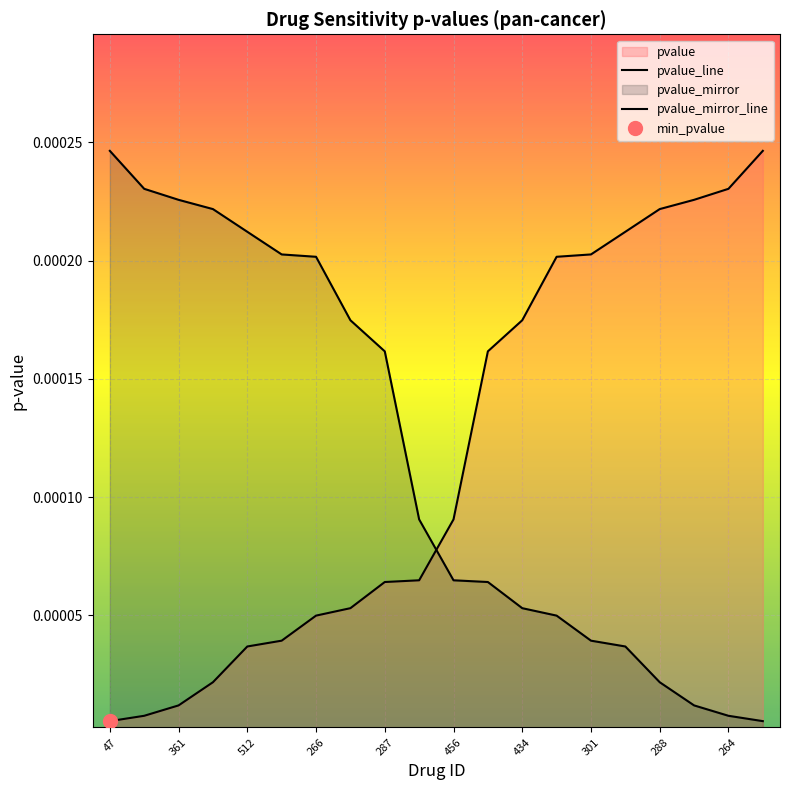

What is the label of the 20th point from the right?

47